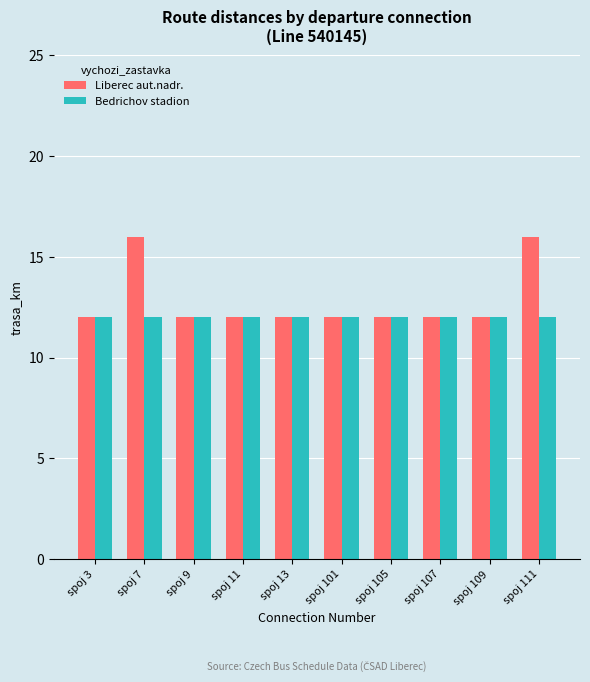

Reading right to left, list all the values displayed in this chart.

Liberec aut.nadr.: 16	12	12	12	12	12	12	12	16	12
Bedrichov stadion: 12	12	12	12	12	12	12	12	12	12